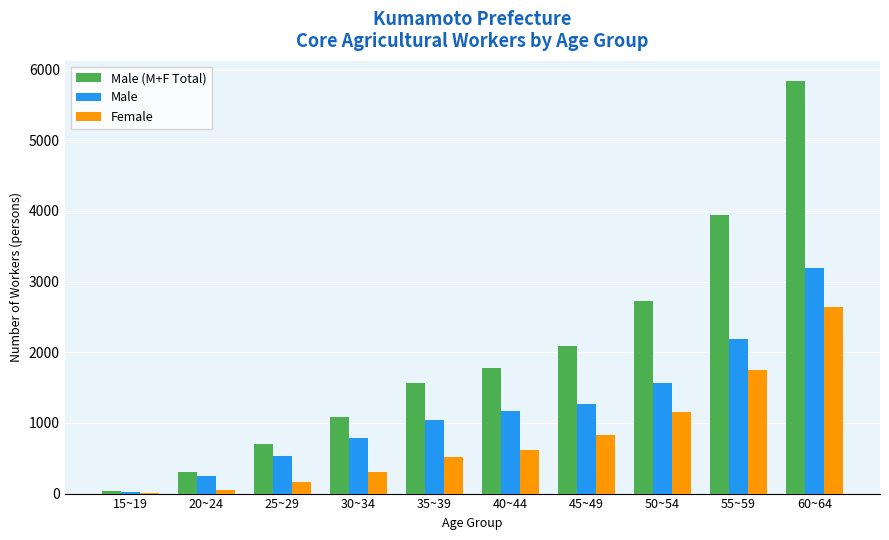

What is the sum of all Female values?

8032